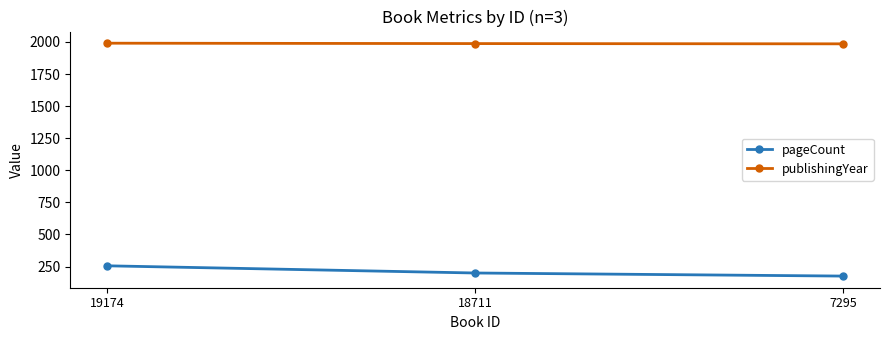

Is it true that publishingYear equals 1990 at 19174?

True